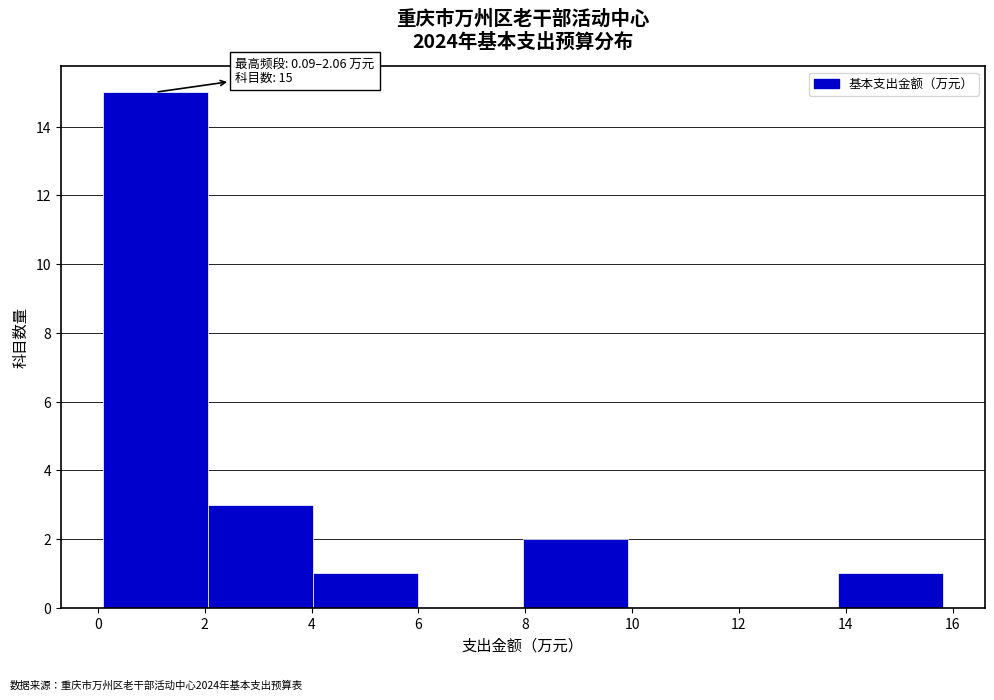

Over which range of the x-axis is the bar tallest?

0.0 to 2.0